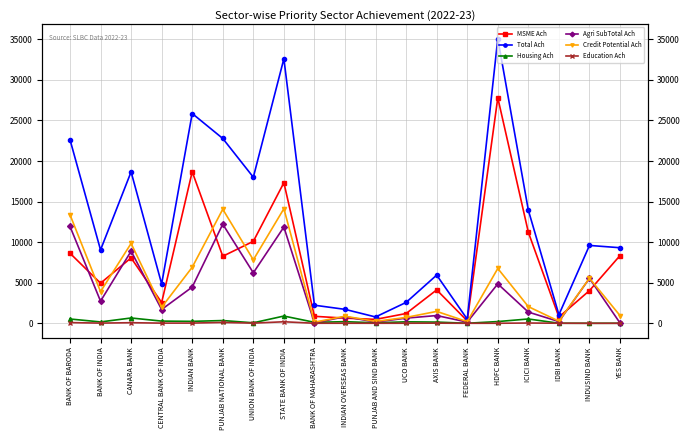

List the labels in order of MSME Ach value, smallest first.

FEDERAL BANK, PUNJAB AND SIND BANK, INDIAN OVERSEAS BANK, IDBI BANK, BANK OF MAHARASHTRA, UCO BANK, CENTRAL BANK OF INDIA, INDUSIND BANK, AXIS BANK, BANK OF INDIA, CANARA BANK, PUNJAB NATIONAL BANK, YES BANK, BANK OF BARODA, UNION BANK OF INDIA, ICICI BANK, STATE BANK OF INDIA, INDIAN BANK, HDFC BANK